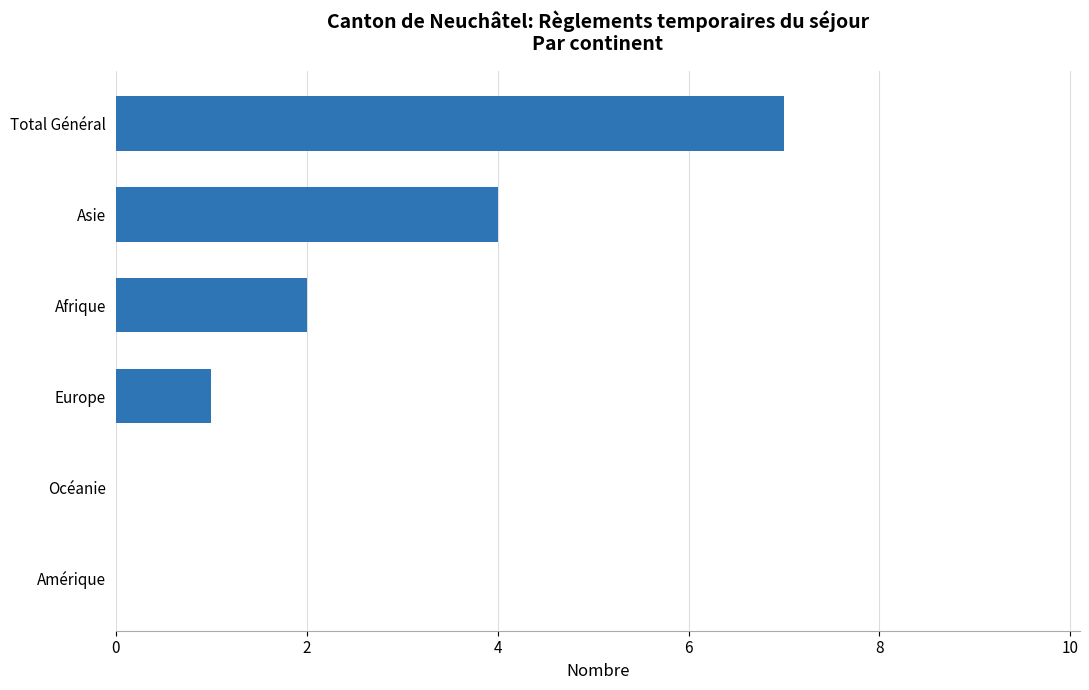

Reading top to bottom, what are all the values shown in this chart?

Total Général=7	Asie=4	Afrique=2	Europe=1	Océanie=0	Amérique=0